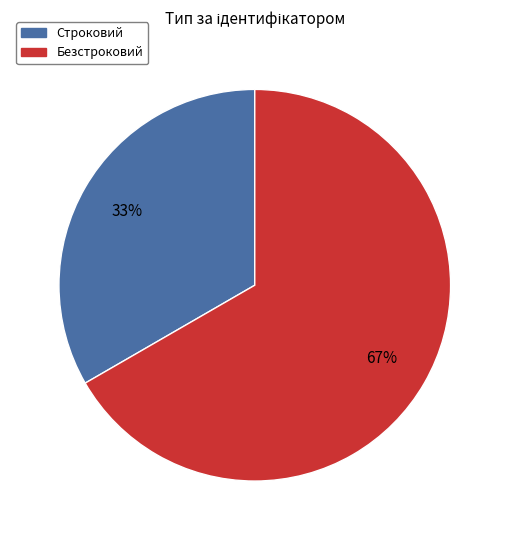

To the nearest percent, what percentage of the pie is Строковий?

33%